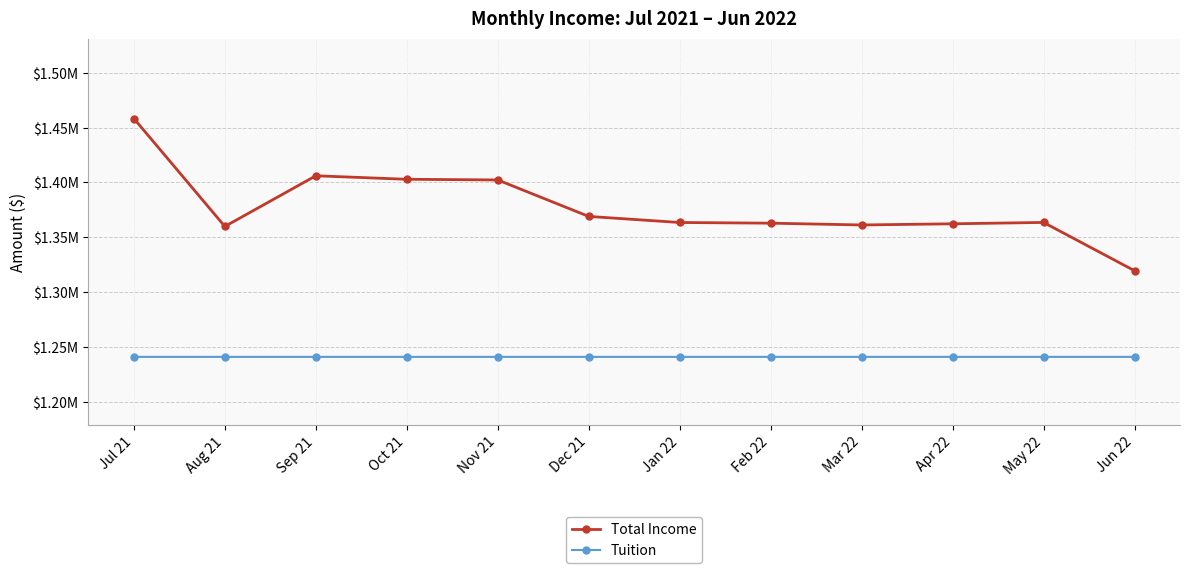

True or false: Total Income has a value of 1369066 at Dec 21.

True